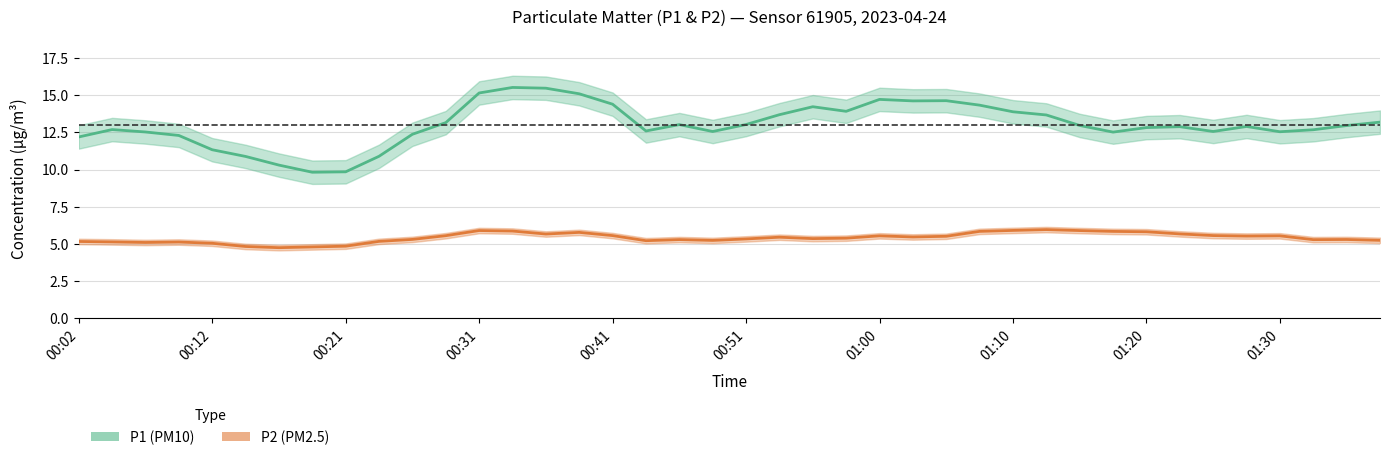

List the series in order of their peak value, highest first.

P1 (PM10), P2 (PM2.5)